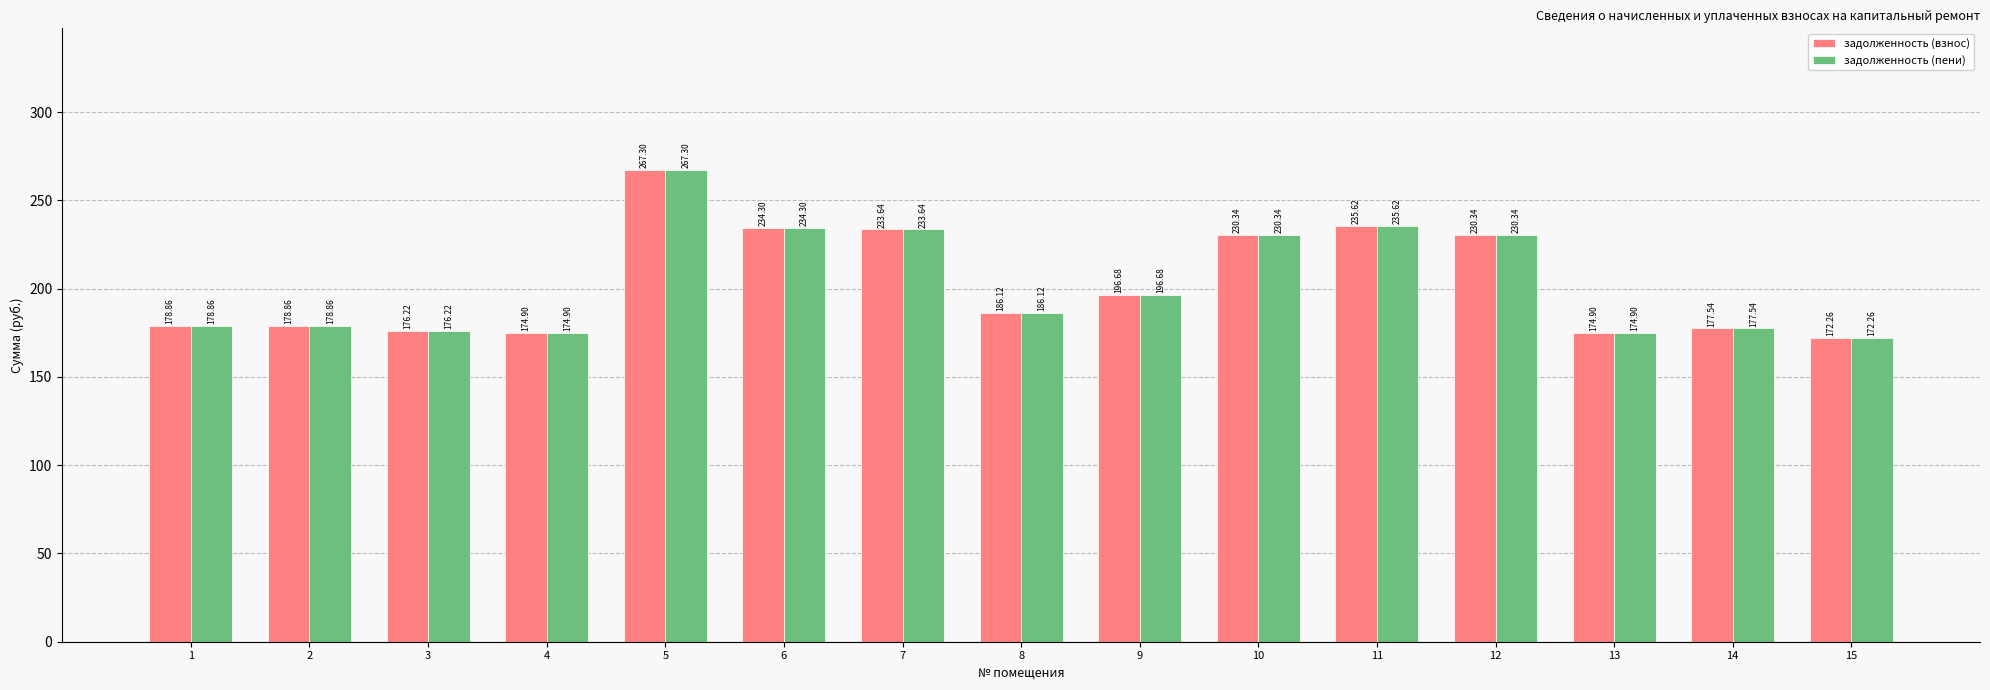

What is the sum of all задолженность (взнос) values?

3047.9